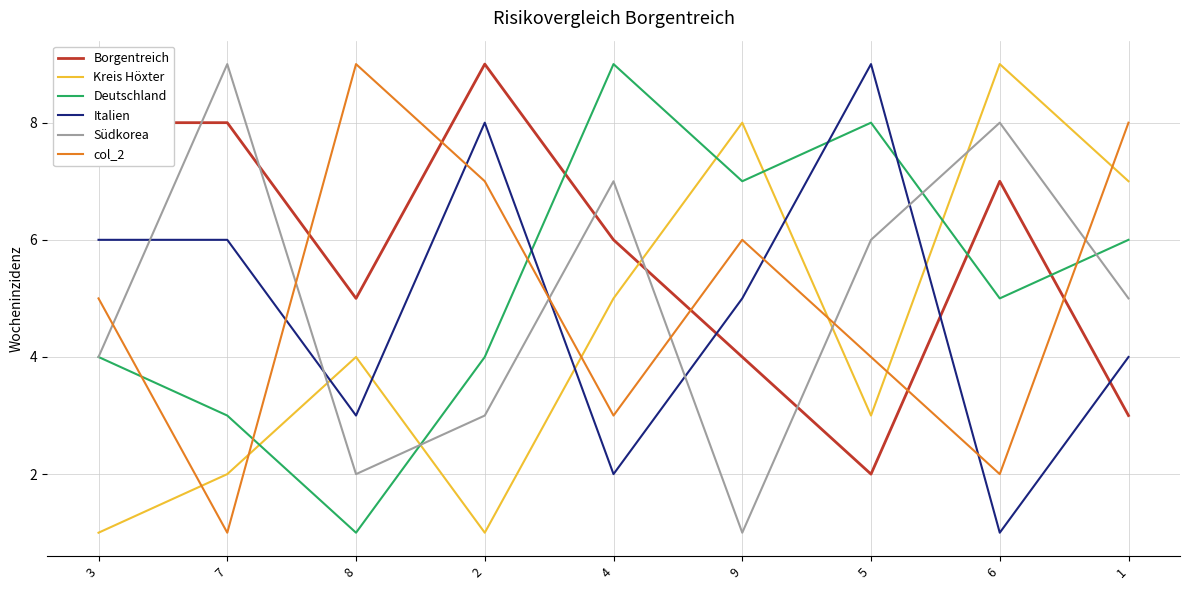

What is the sum of the Südkorea values at 1 and 4?

12